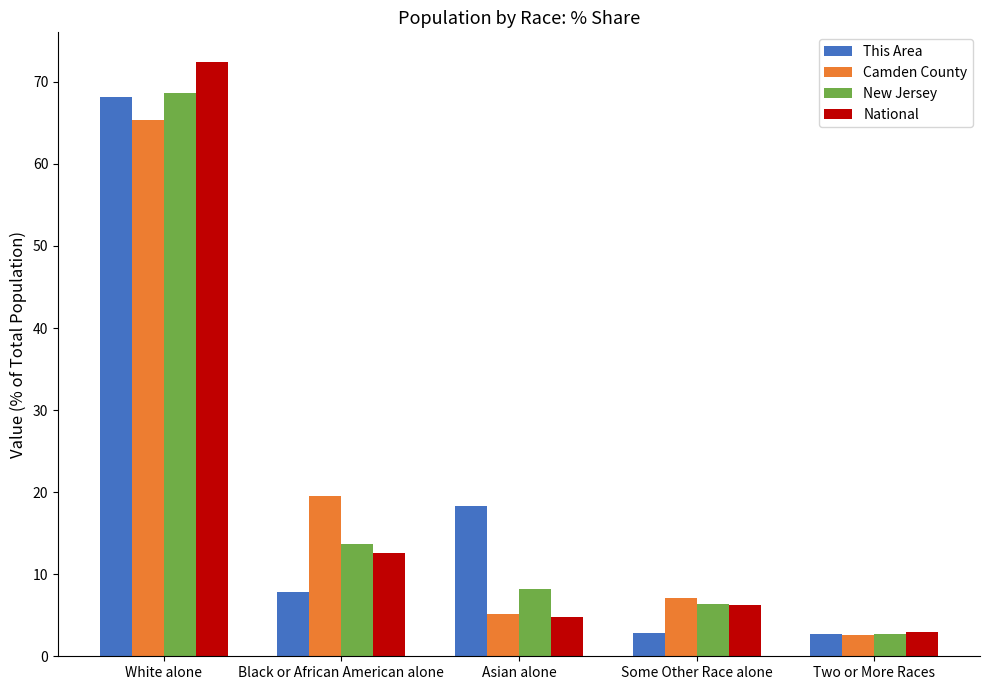

Is the value of Camden County at Two or More Races greater than the value of National at Black or African American alone?

No